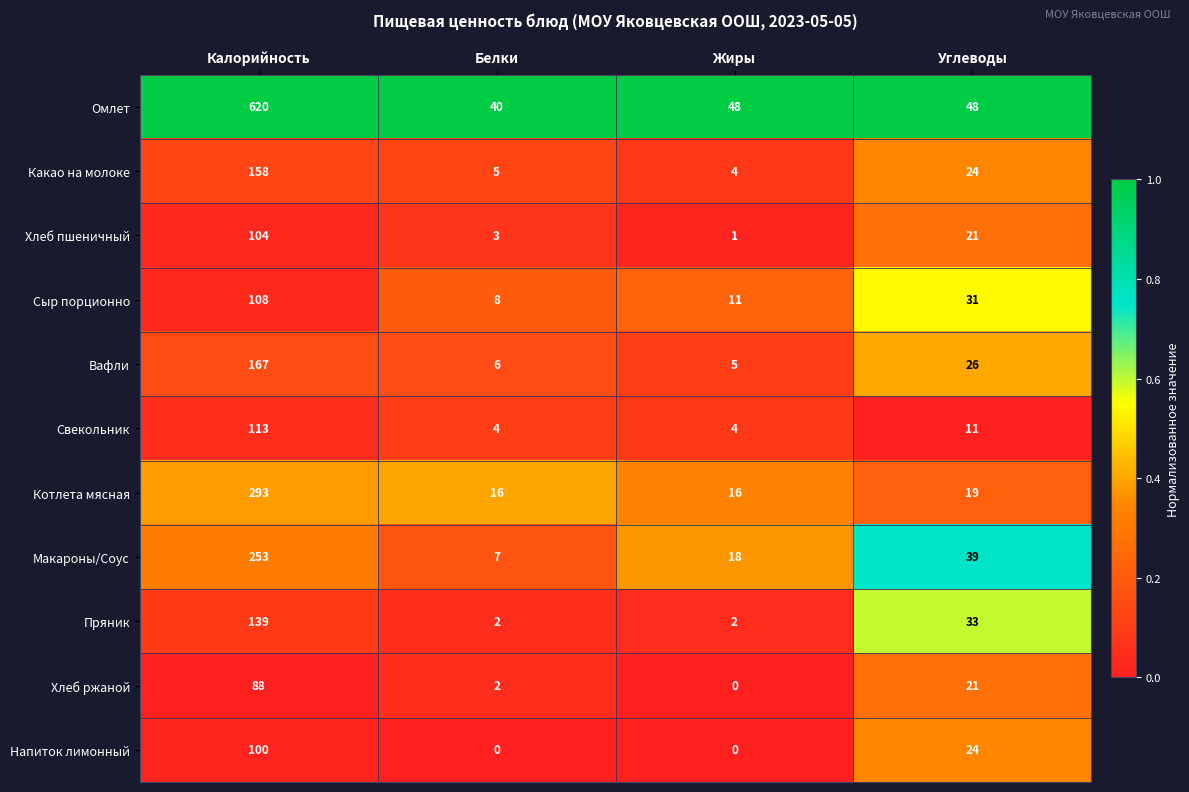

Is it true that Сыр порционно equals 18 at Жиры?

False